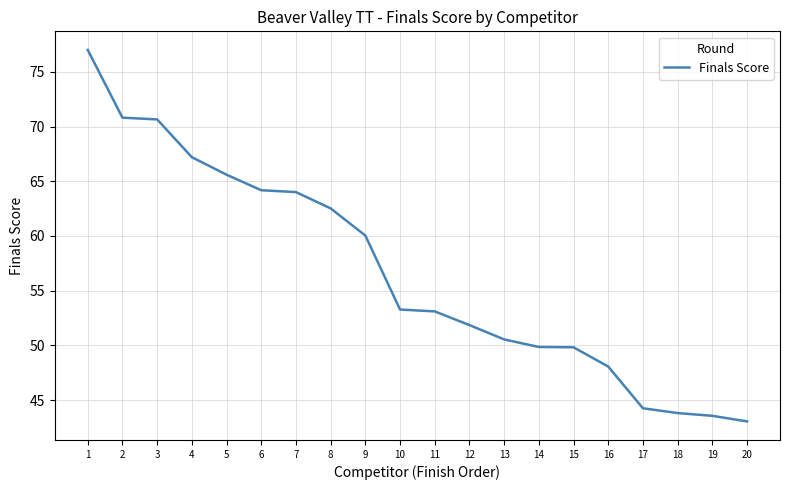

What is the smallest value displayed?

43.1